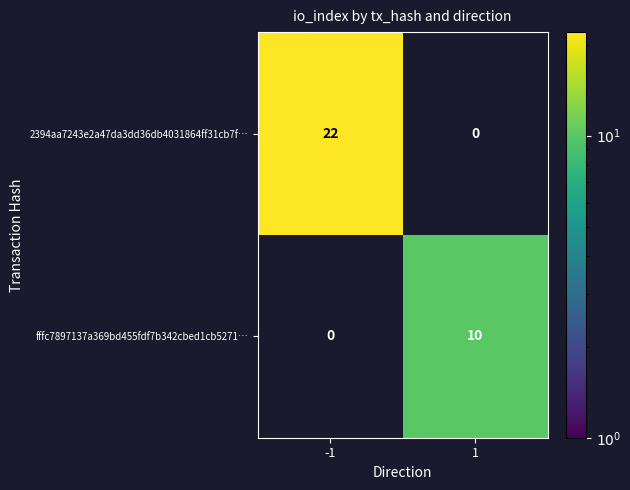

Rank the series by their average value, from lowest to highest.

fffc7897137a369bd455fdf7b342cbed1cb5271…, 2394aa7243e2a47da3dd36db4031864ff31cb7f…